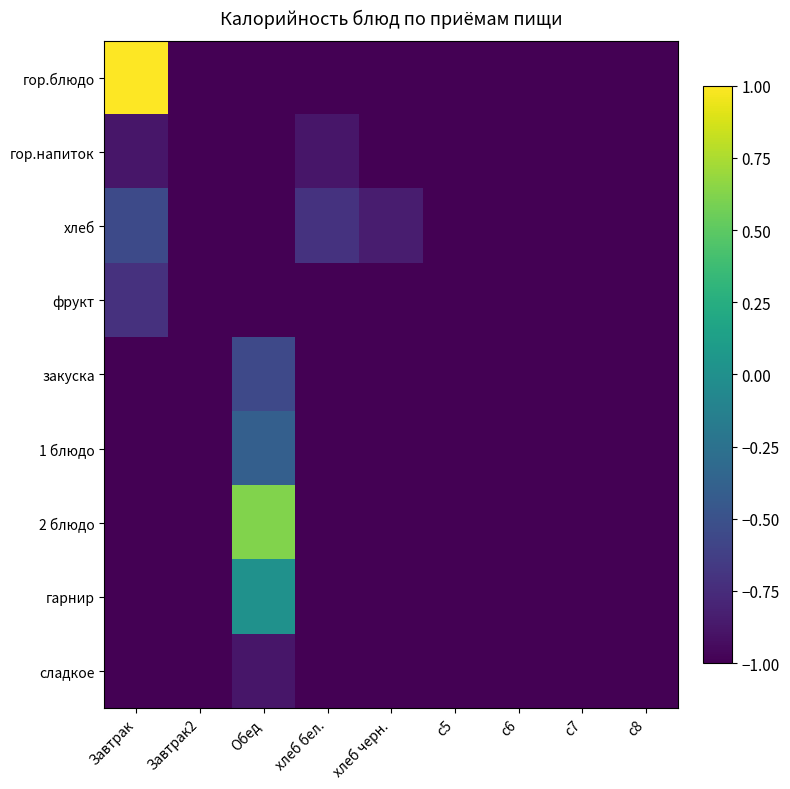

Reading left to right, what are all the values shown in this chart?

гор.блюдо: Завтрак=1.0	Завтрак2=-1.0	Обед=-1.0	хлеб бел.=-1.0	хлеб черн.=-1.0	c5=-1.0	c6=-1.0	c7=-1.0	c8=-1.0
гор.напиток: Завтрак=-0.9	Завтрак2=-1.0	Обед=-1.0	хлеб бел.=-0.9	хлеб черн.=-1.0	c5=-1.0	c6=-1.0	c7=-1.0	c8=-1.0
хлеб: Завтрак=-0.5	Завтрак2=-1.0	Обед=-1.0	хлеб бел.=-0.7	хлеб черн.=-0.8	c5=-1.0	c6=-1.0	c7=-1.0	c8=-1.0
фрукт: Завтрак=-0.7	Завтрак2=-1.0	Обед=-1.0	хлеб бел.=-1.0	хлеб черн.=-1.0	c5=-1.0	c6=-1.0	c7=-1.0	c8=-1.0
закуска: Завтрак=-1.0	Завтрак2=-1.0	Обед=-0.6	хлеб бел.=-1.0	хлеб черн.=-1.0	c5=-1.0	c6=-1.0	c7=-1.0	c8=-1.0
1 блюдо: Завтрак=-1.0	Завтрак2=-1.0	Обед=-0.4	хлеб бел.=-1.0	хлеб черн.=-1.0	c5=-1.0	c6=-1.0	c7=-1.0	c8=-1.0
2 блюдо: Завтрак=-1.0	Завтрак2=-1.0	Обед=0.6	хлеб бел.=-1.0	хлеб черн.=-1.0	c5=-1.0	c6=-1.0	c7=-1.0	c8=-1.0
гарнир: Завтрак=-1.0	Завтрак2=-1.0	Обед=0.0	хлеб бел.=-1.0	хлеб черн.=-1.0	c5=-1.0	c6=-1.0	c7=-1.0	c8=-1.0
сладкое: Завтрак=-1.0	Завтрак2=-1.0	Обед=-0.9	хлеб бел.=-1.0	хлеб черн.=-1.0	c5=-1.0	c6=-1.0	c7=-1.0	c8=-1.0